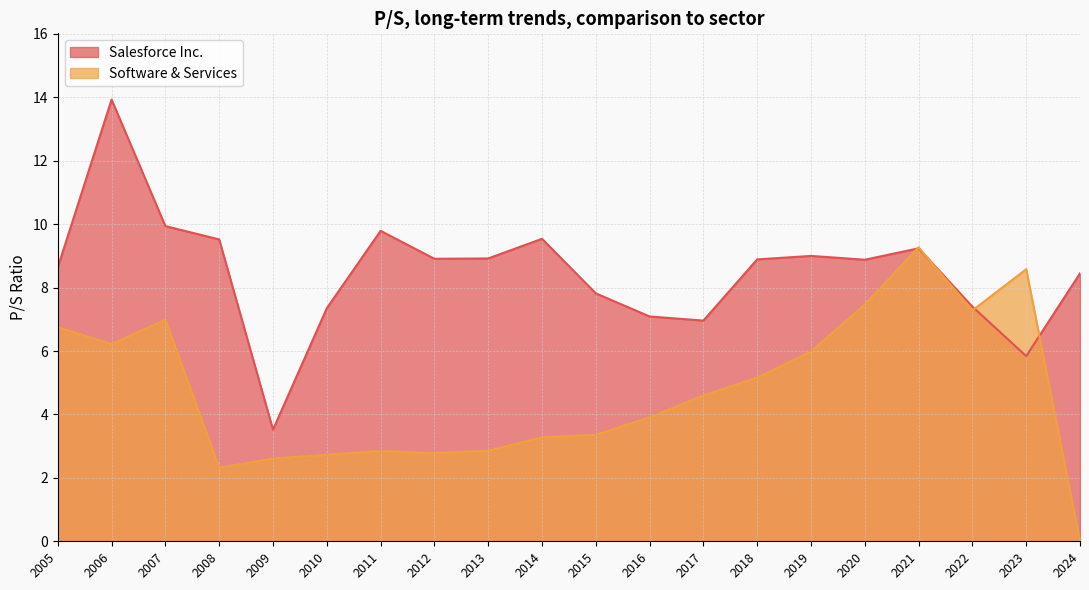

How many lines are shown in the chart?

2